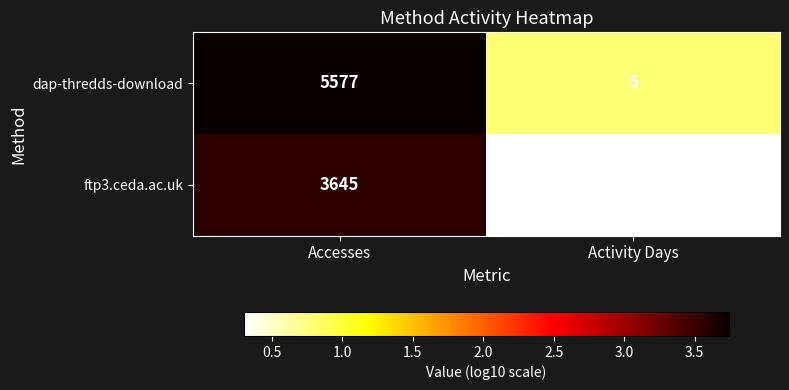

Which series has the largest total across all categories?

dap-thredds-download